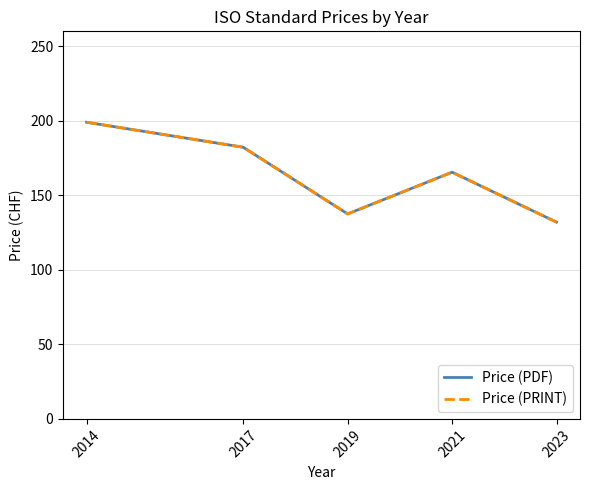

Read the Price (PDF) value at 2021.

165.5